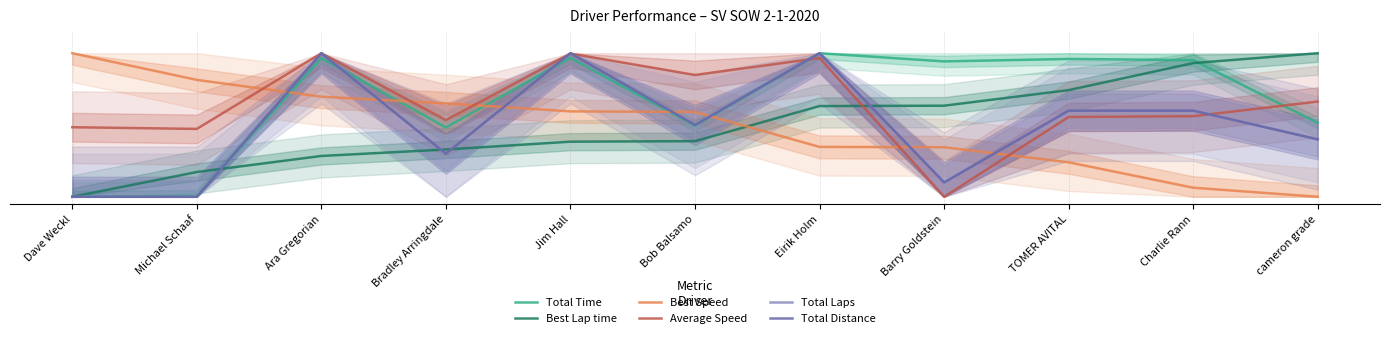

Reading left to right, what are all the values shown in this chart?

Total Time: 0.0	0.0	1.0	0.5	1.0	0.5	1.0	0.9	1.0	1.0	0.5
Best Lap time: 0.0	0.2	0.3	0.3	0.4	0.4	0.6	0.6	0.7	0.9	1.0
Best Speed: 1.0	0.8	0.7	0.7	0.6	0.6	0.3	0.3	0.2	0.1	0.0
Average Speed: 0.5	0.5	1.0	0.5	1.0	0.8	1.0	0.0	0.6	0.6	0.7
Total Laps: 0.0	0.0	1.0	0.3	1.0	0.5	1.0	0.1	0.6	0.6	0.4
Total Distance: 0.0	0.0	1.0	0.3	1.0	0.5	1.0	0.1	0.6	0.6	0.4